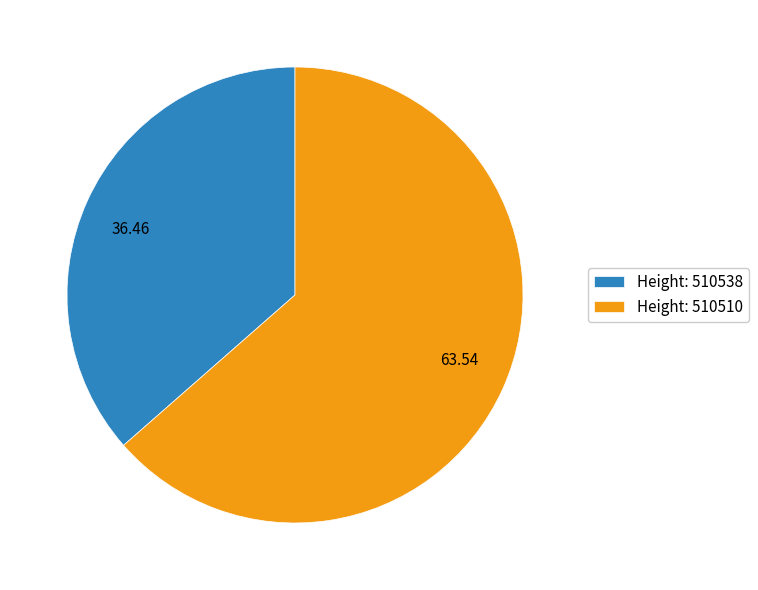

Is there a majority slice in this chart?

Yes